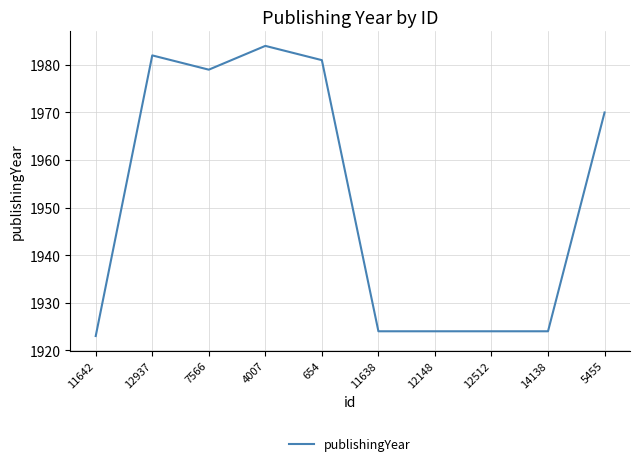

What is the minimum value shown in the chart?

1923